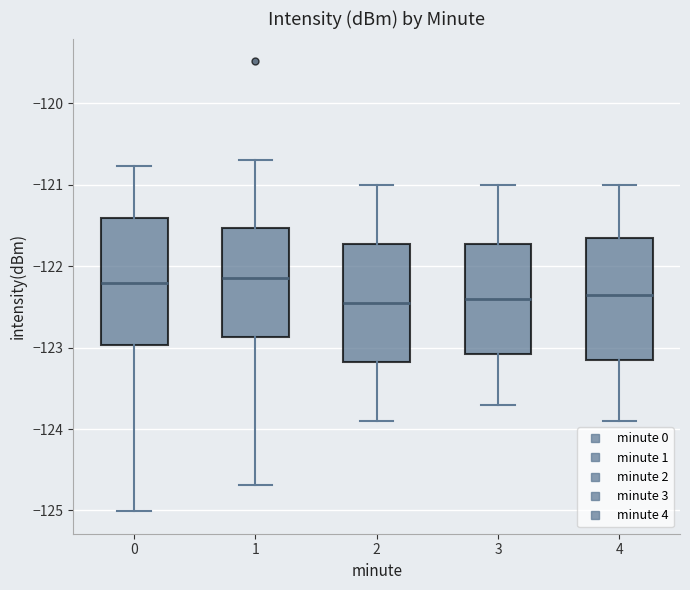

Reading left to right, read every box against the y-axis: the position of its median line, the range the box covers, and the ends of its whiskers. The values are not printed on the chart, so give them approximately, as read against the axis.

0: median -122.2, box -123.0 to -121.4, whiskers -125.0 to -120.8
1: median -122.1, box -122.9 to -121.5, whiskers -124.7 to -120.7
2: median -122.4, box -123.2 to -121.7, whiskers -123.9 to -121.0
3: median -122.4, box -123.1 to -121.7, whiskers -123.7 to -121.0
4: median -122.3, box -123.1 to -121.6, whiskers -123.9 to -121.0